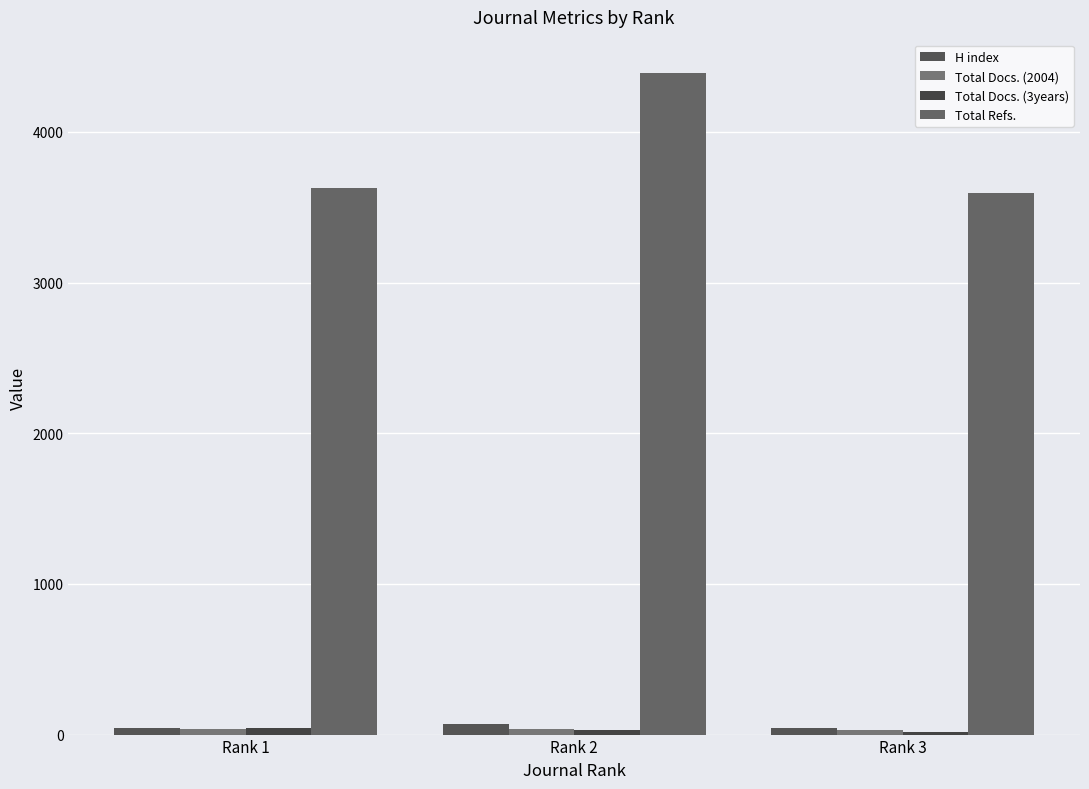

Reading right to left, what are all the values shown in this chart?

H index: Rank 3=43	Rank 2=69	Rank 1=45
Total Docs. (2004): Rank 3=33	Rank 2=37	Rank 1=38
Total Docs. (3years): Rank 3=20	Rank 2=33	Rank 1=41
Total Refs.: Rank 3=3598	Rank 2=4393	Rank 1=3630